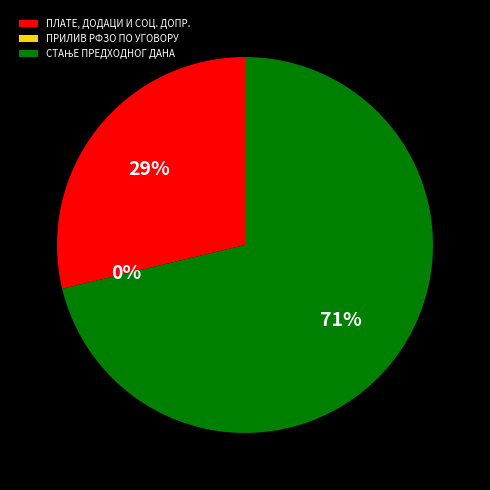

To the nearest percent, what is the average slice percentage?

33%